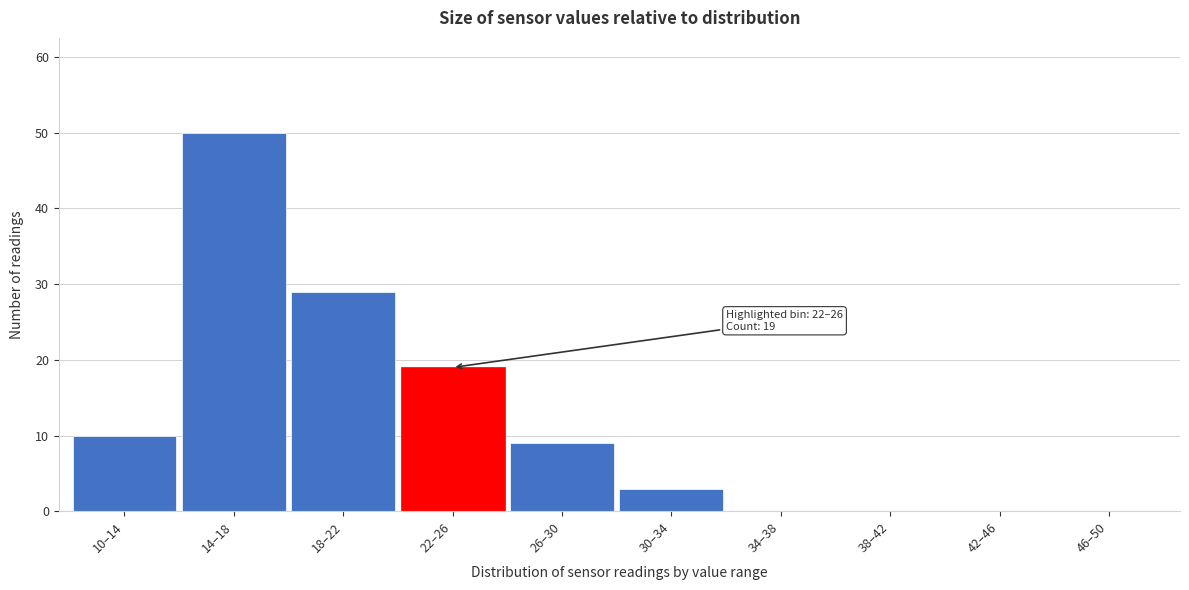

Reading right to left, list all the values displayed in this chart.

46–50=0	42–46=0	38–42=0	34–38=0	30–34=3	26–30=9	22–26=19	18–22=29	14–18=50	10–14=10